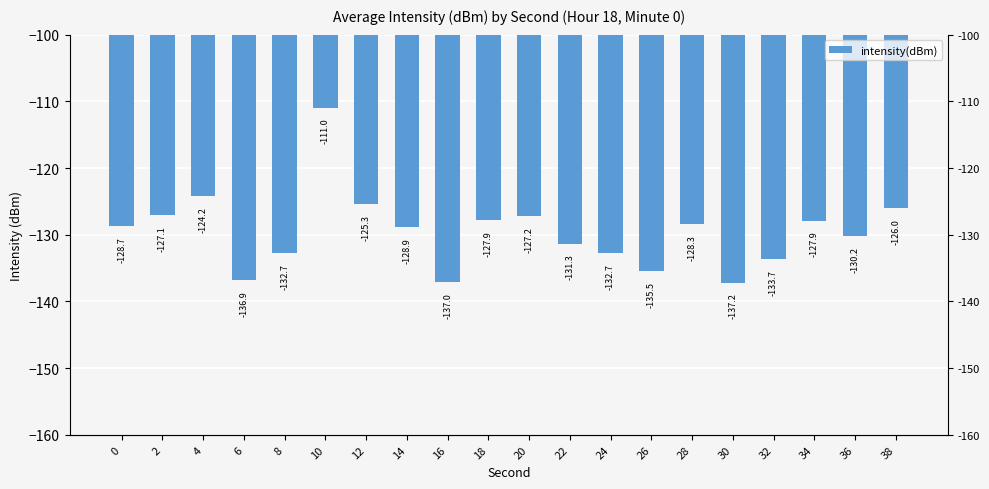

Reading right to left, list all the values displayed in this chart.

-126.0	-130.2	-127.9	-133.7	-137.2	-128.3	-135.5	-132.7	-131.3	-127.2	-127.9	-137.0	-128.9	-125.3	-111.0	-132.7	-136.9	-124.2	-127.1	-128.7